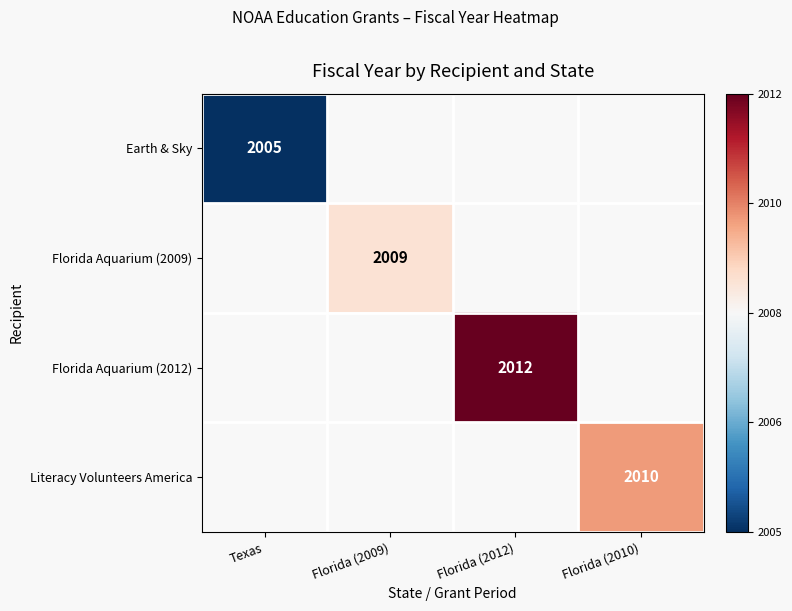

The Florida Aquarium (2009) series shows 638 at Florida (2009). True or false?

False